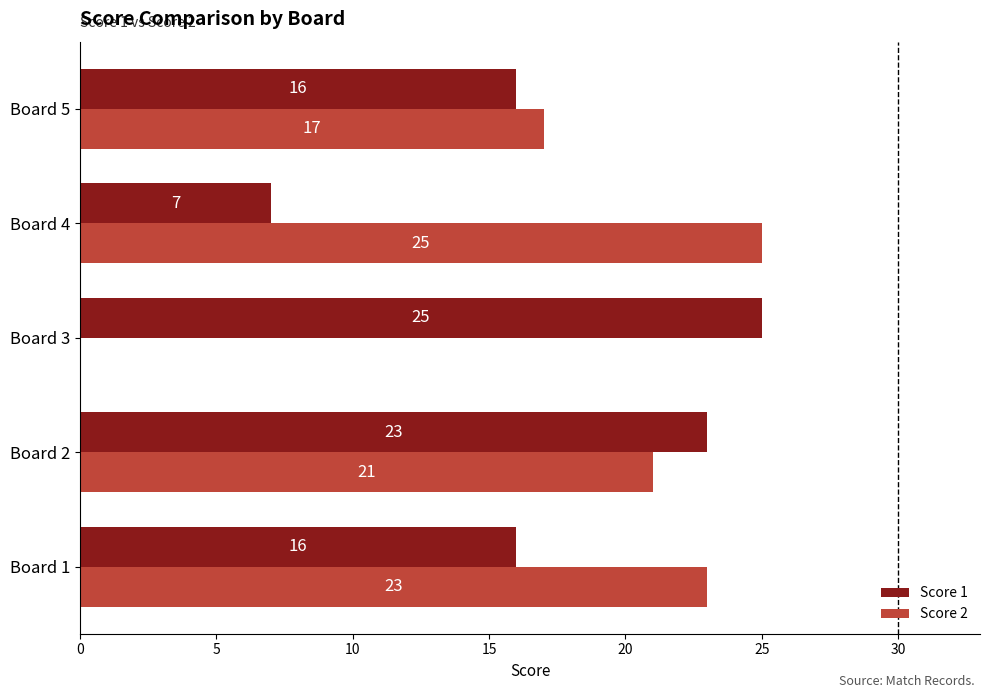

What is the total value across all series at Board 1?

39